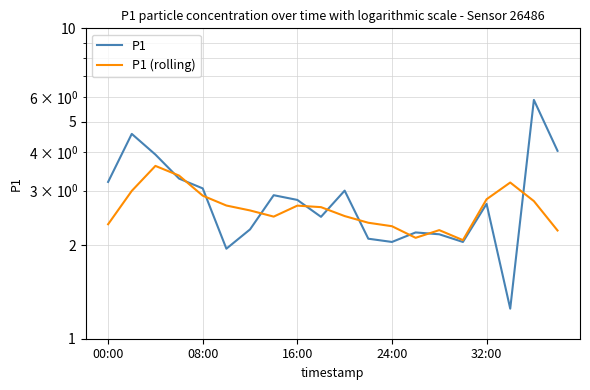

What is the maximum value shown in the chart?

5.9